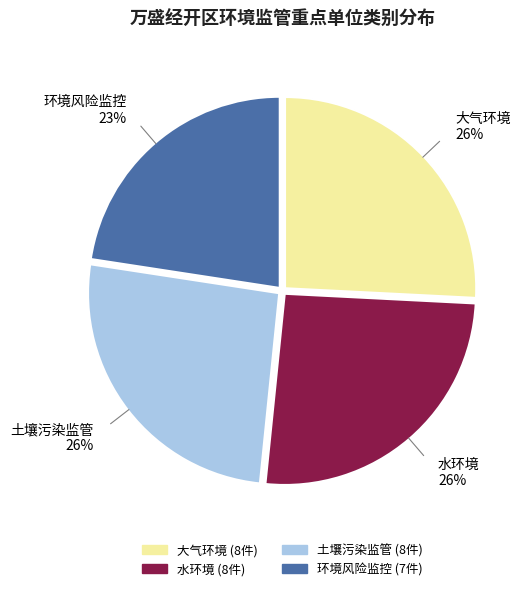

To the nearest percent, what is the average slice percentage?

25%